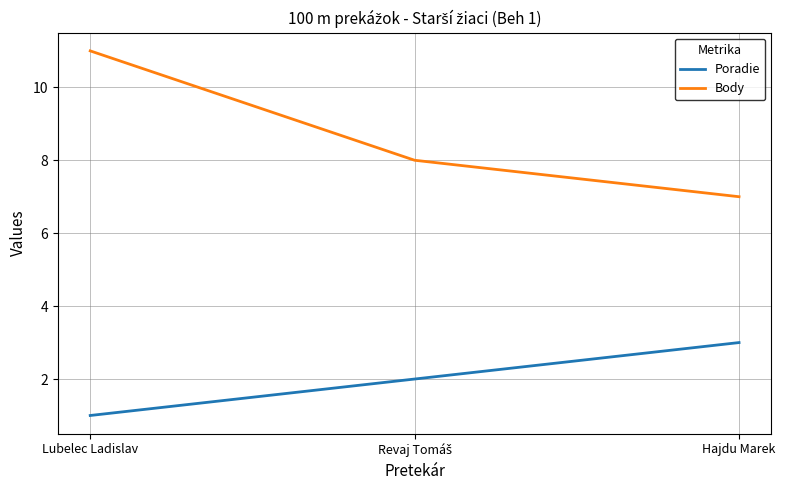

What position from the left is Lubelec Ladislav?

1